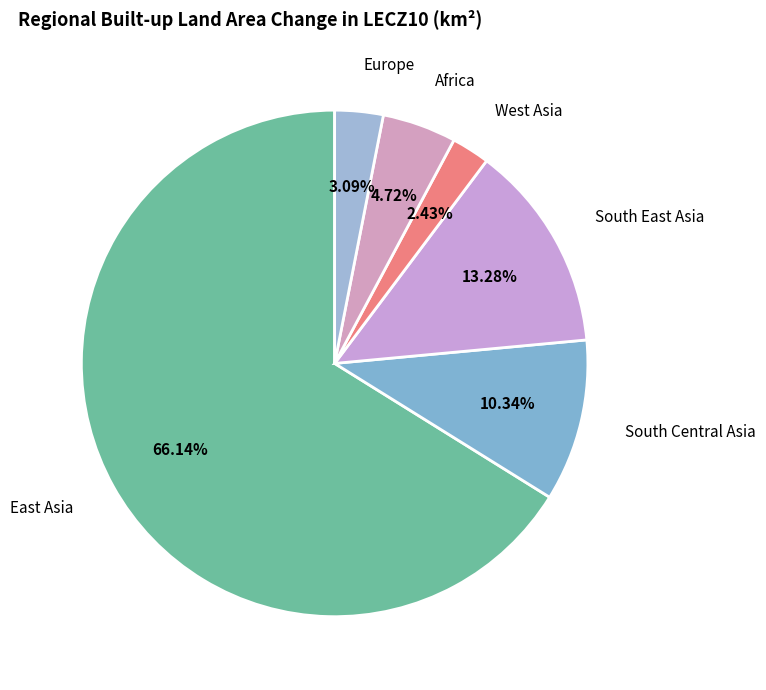

To the nearest percent, what percentage of the pie is South Central Asia?

10%